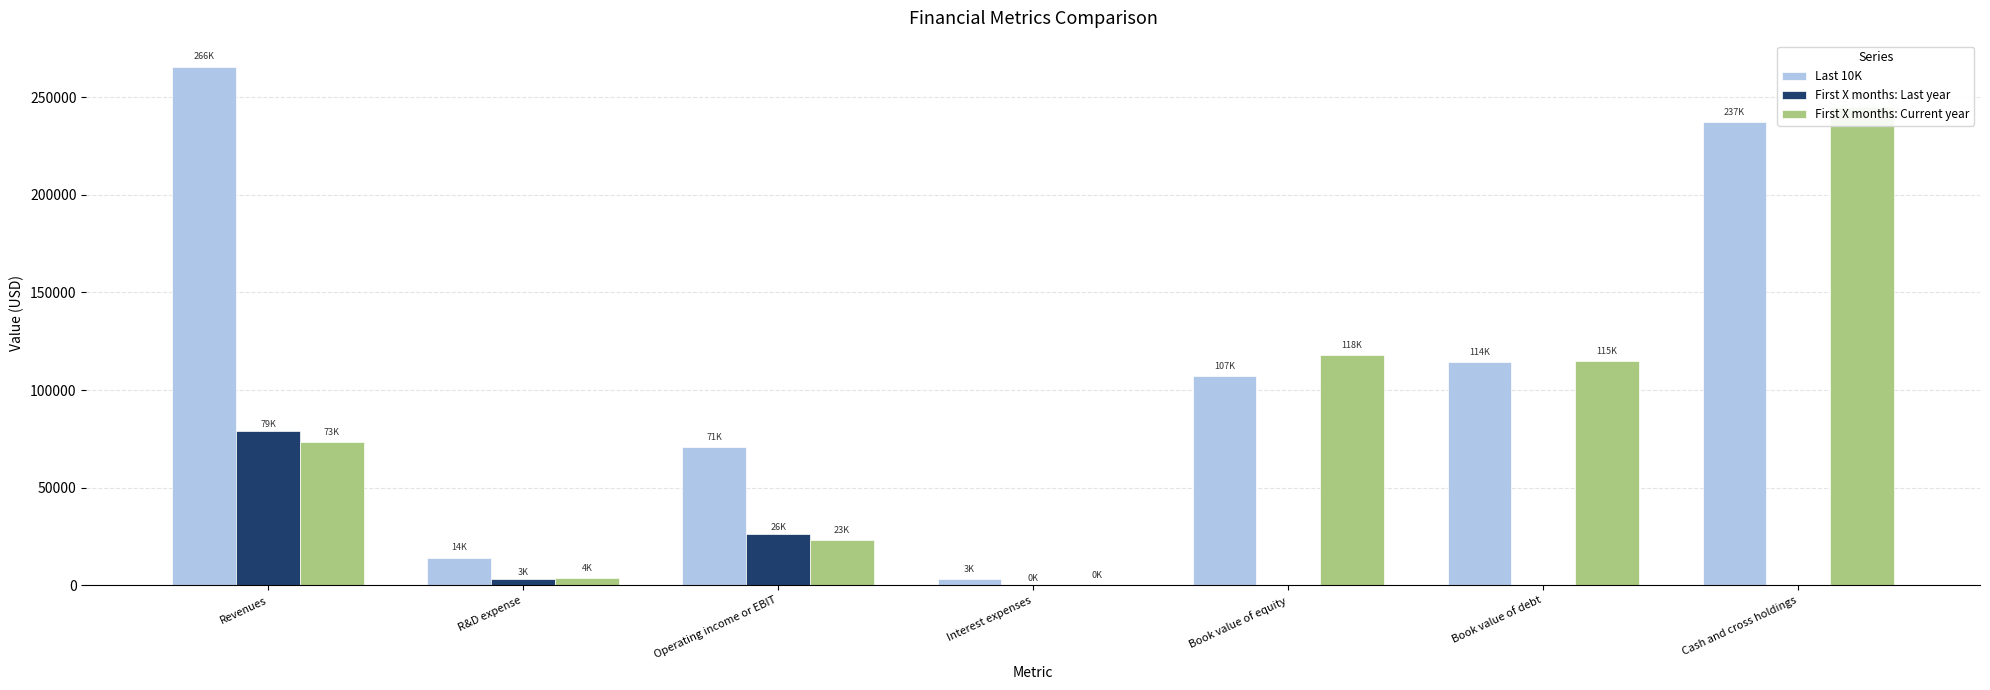

What is the minimum value for First X months: Current year?

432